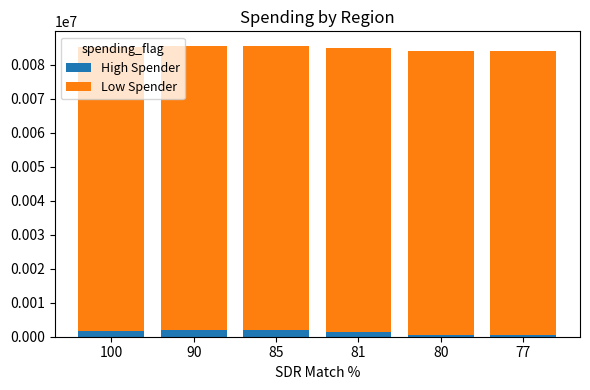

What is the average value of the High Spender series?

1326